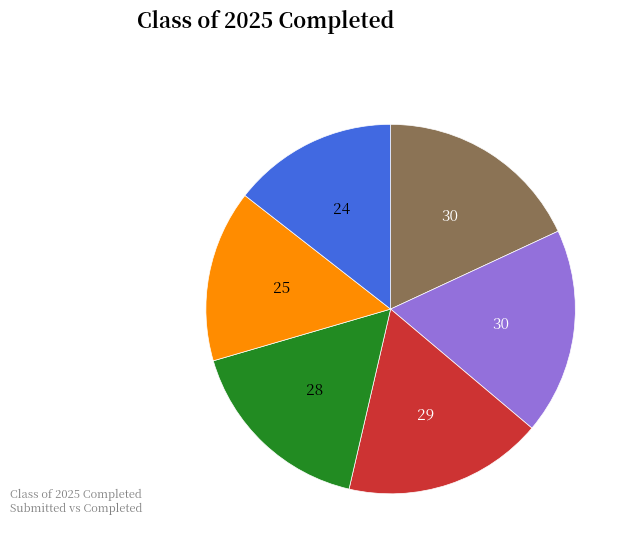

Does any single category account for the majority?

No